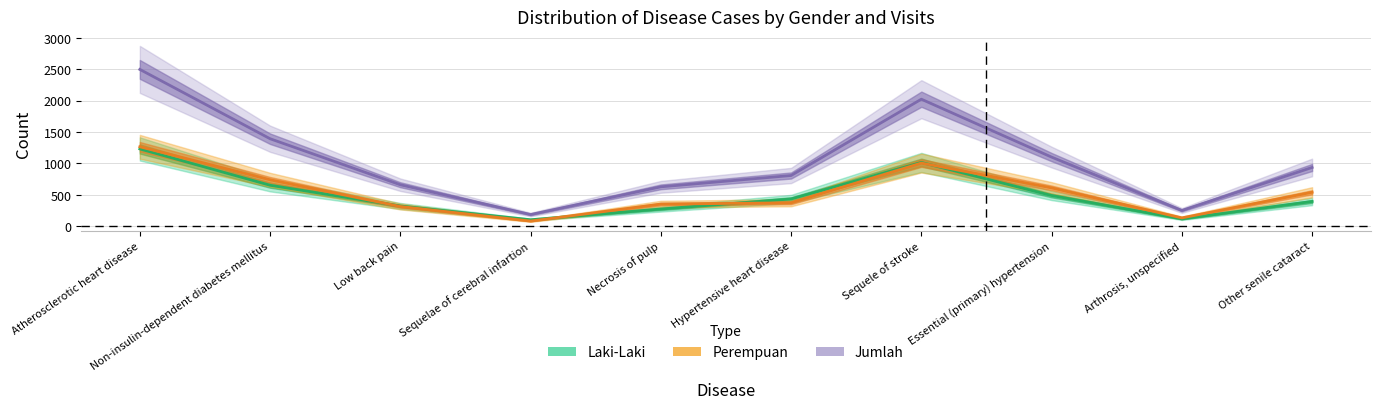

What is the lowest value of the Jumlah series?

187